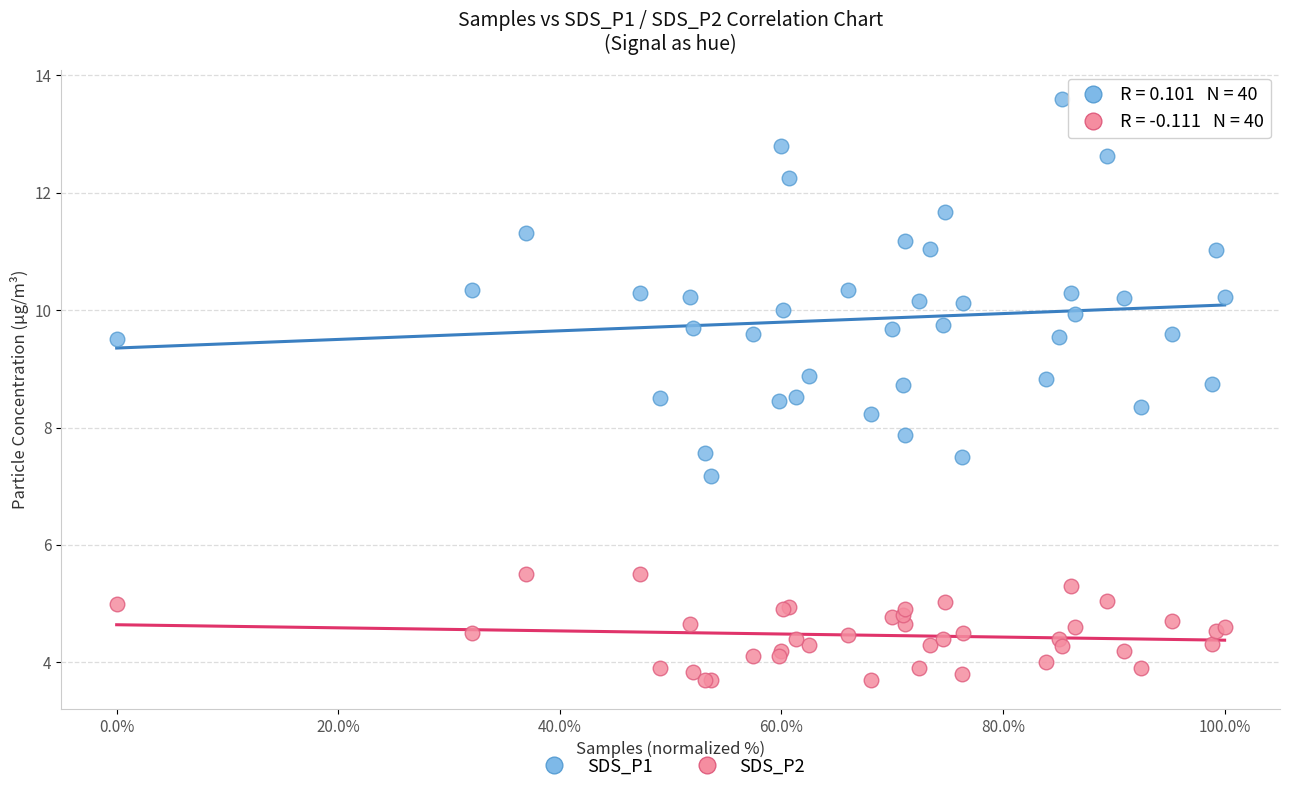

Which series reaches the maximum Y coordinate?

SDS_P1